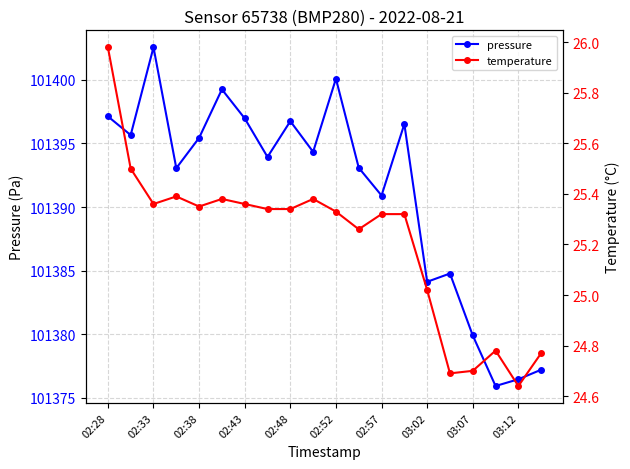

Reading right to left, list all the values displayed in this chart.

pressure: 101377.2	101376.5	101375.9	101379.9	101384.8	101384.1	101396.5	101390.9	101393.1	101400.1	101394.3	101396.8	101393.9	101397.0	101399.2	101395.4	101393.1	101402.6	101395.7	101397.1
temperature: 24.8	24.6	24.8	24.7	24.7	25.0	25.3	25.3	25.3	25.3	25.4	25.3	25.3	25.4	25.4	25.4	25.4	25.4	25.5	26.0